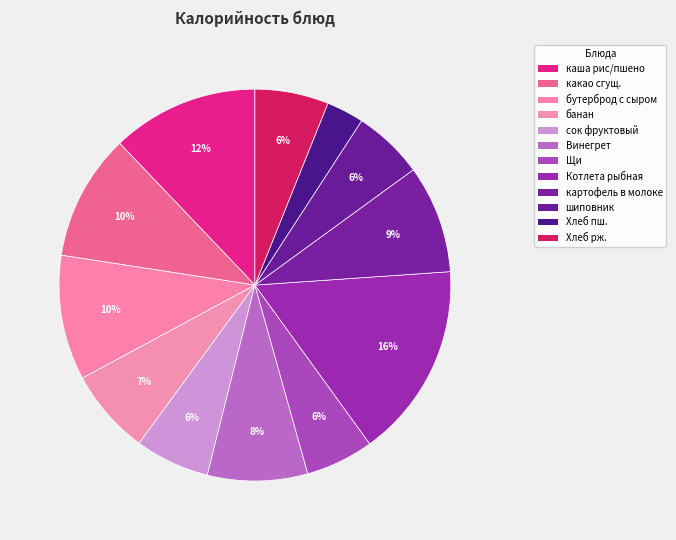

Is there any slice that represents more than half of the pie?

No